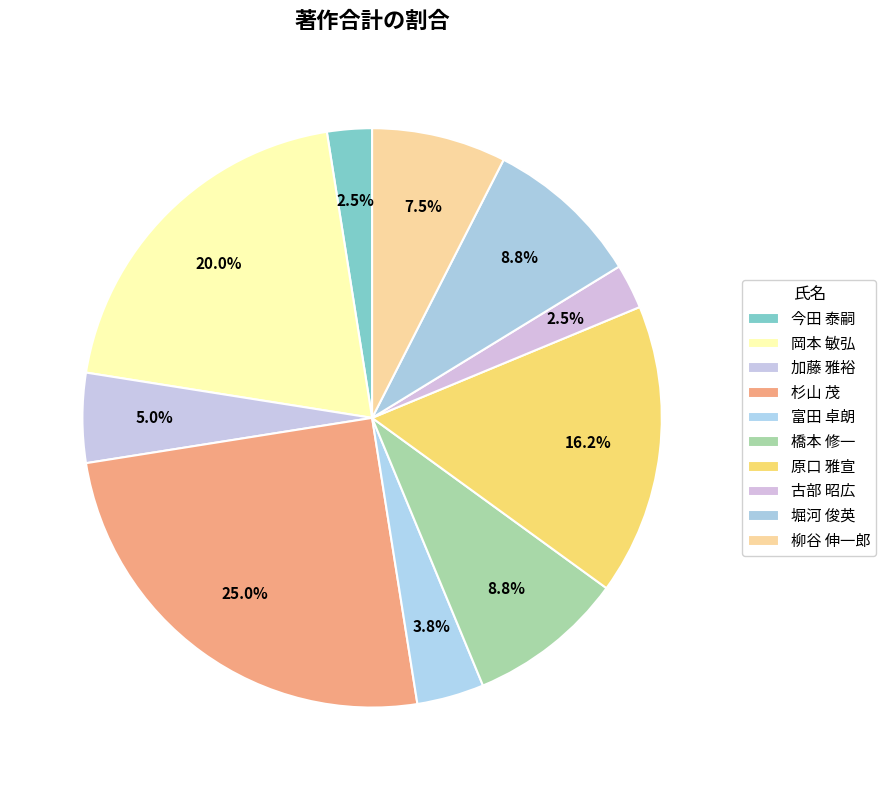

To the nearest percent, what portion does 加藤 雅裕 represent?

5%